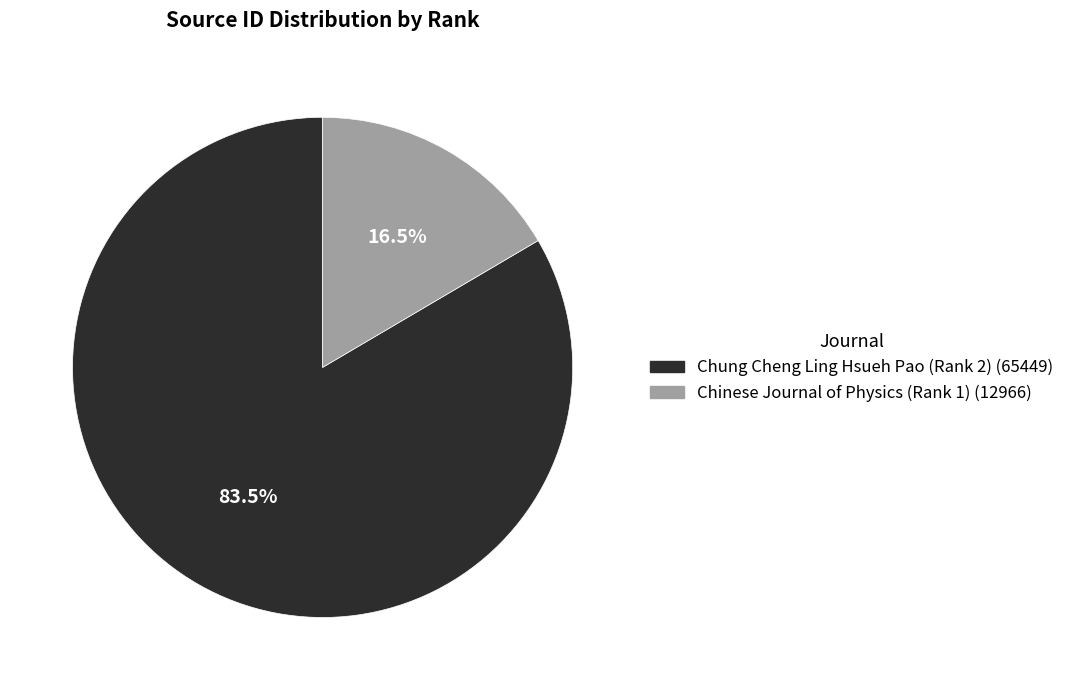

Rank the categories by value from lowest to highest.

Chinese Journal of Physics (Rank 1), Chung Cheng Ling Hsueh Pao (Rank 2)